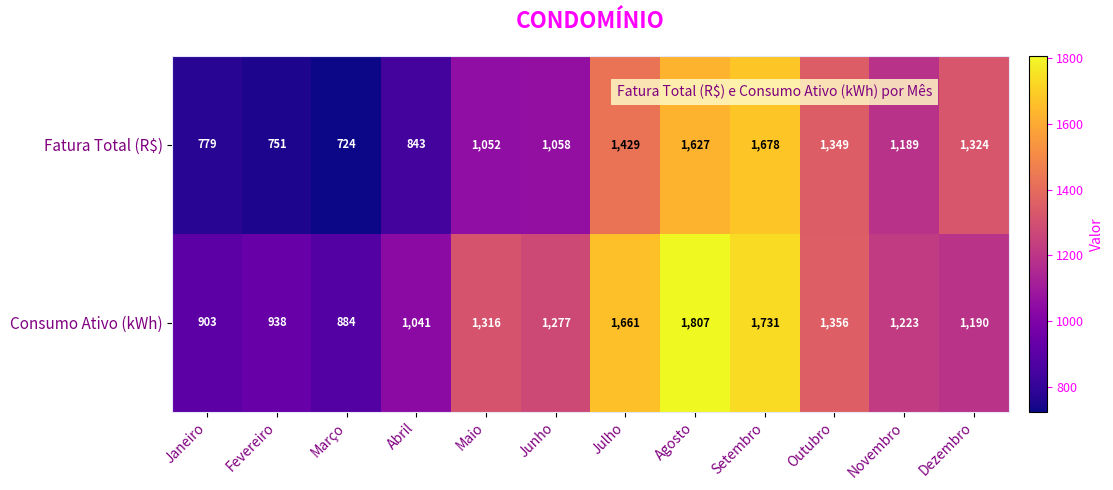

Reading left to right, extract all data points from this chart.

Fatura Total (R$): 779	751	724	843	1052	1058	1429	1627	1678	1349	1189	1324
Consumo Ativo (kWh): 903	938	884	1041	1316	1277	1661	1807	1731	1356	1223	1190